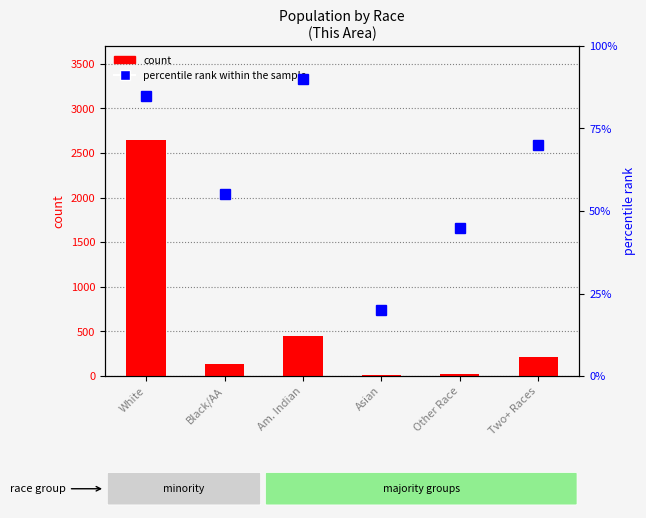

How many data points in percentile rank within the sample are less than 70?

3